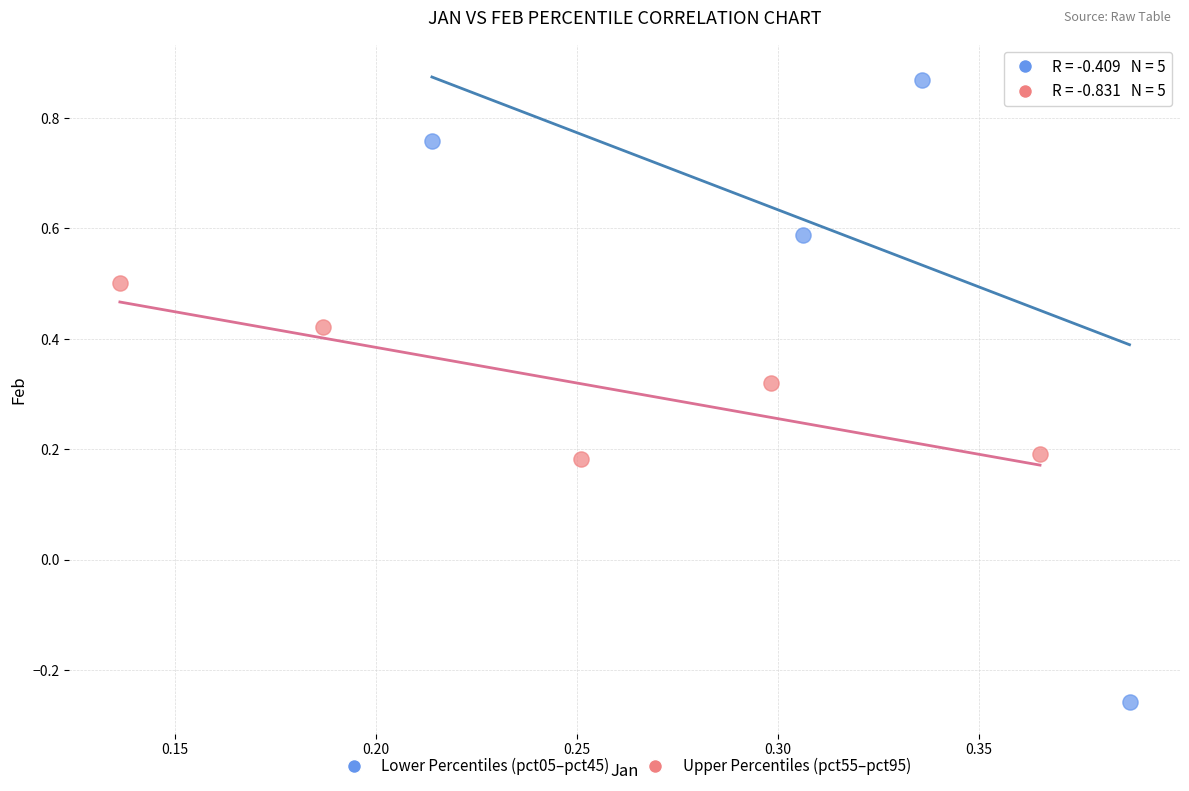

Which series reaches the maximum Y coordinate?

Lower Percentiles (pct05–pct45)